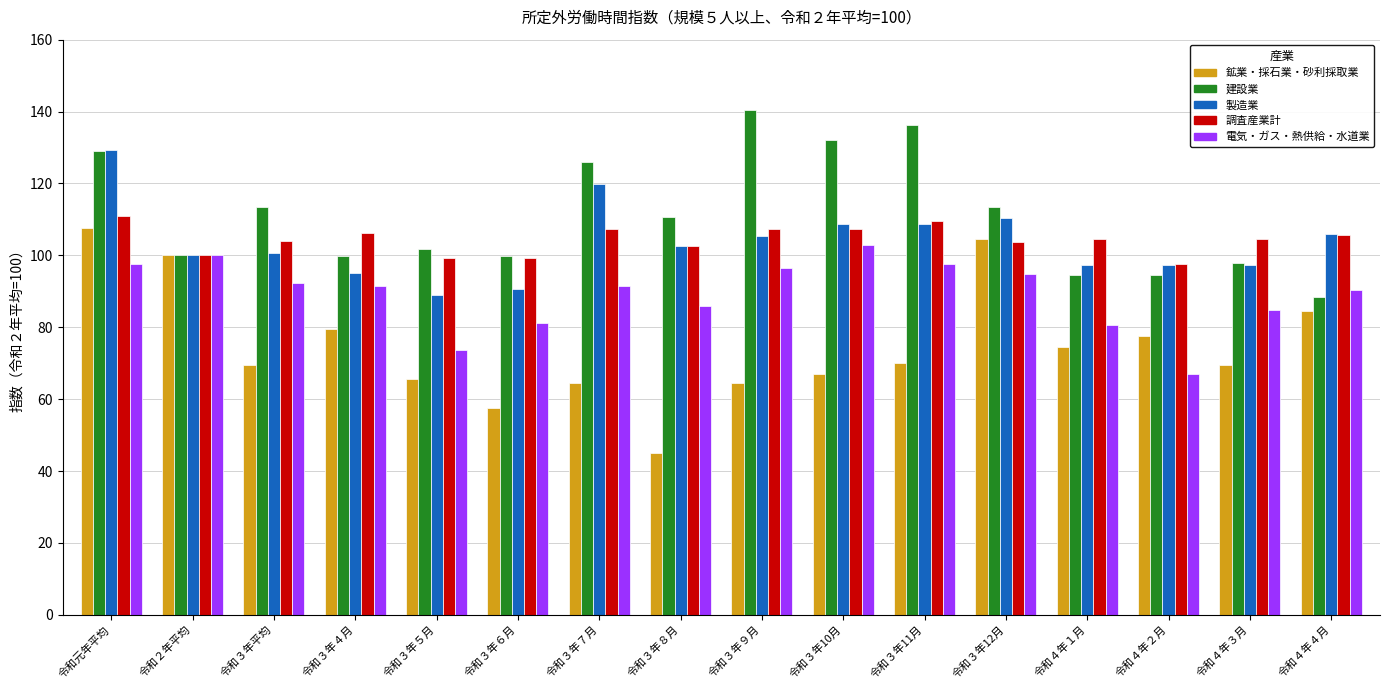

What is the difference between the highest and lowest values at 令和３年11月?

66.2